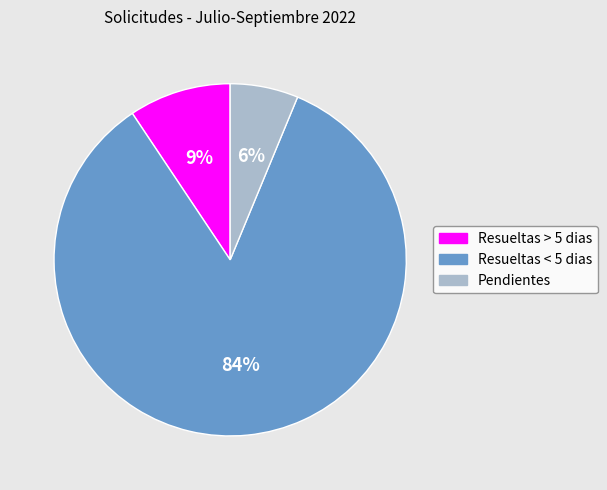

Rank the categories by value from lowest to highest.

Pendientes, Resueltas > 5 dias, Resueltas < 5 dias